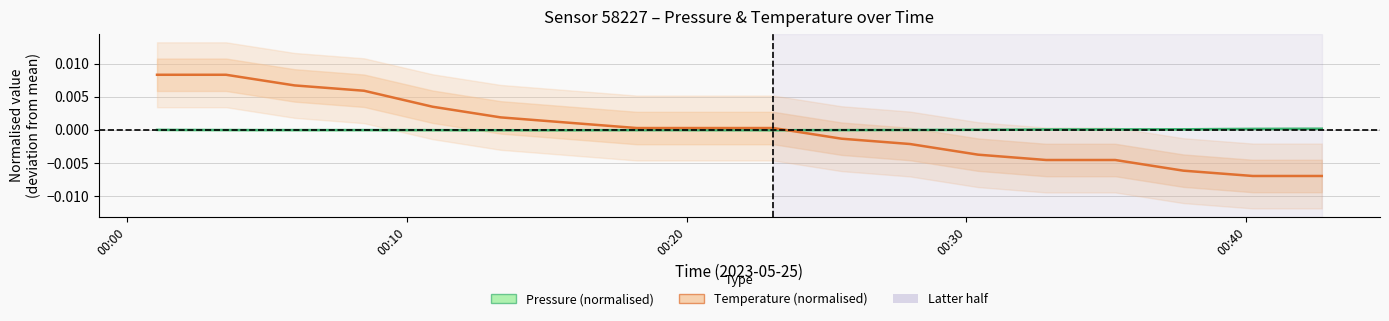

List the series in order of their peak value, lowest first.

Pressure (normalised), Temperature (normalised)